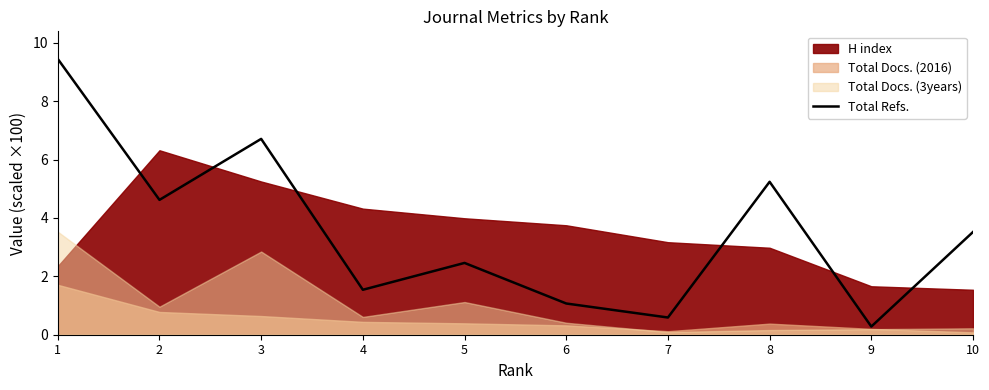

List the labels in order of value, largest first.

1, 3, 8, 2, 10, 5, 4, 6, 7, 9